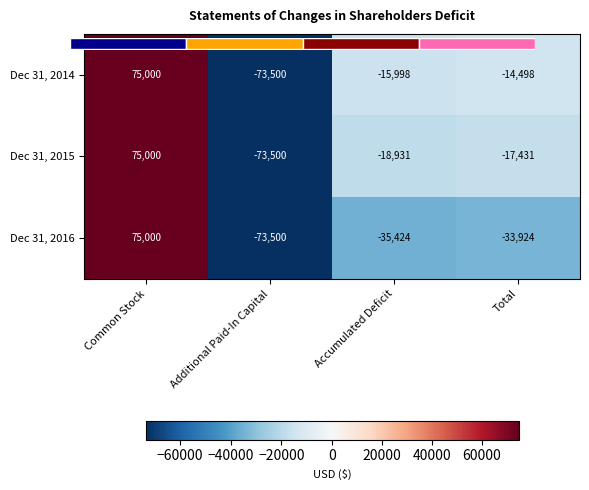

Is it true that Dec 31, 2015 equals -111688 at Additional Paid-In Capital?

False